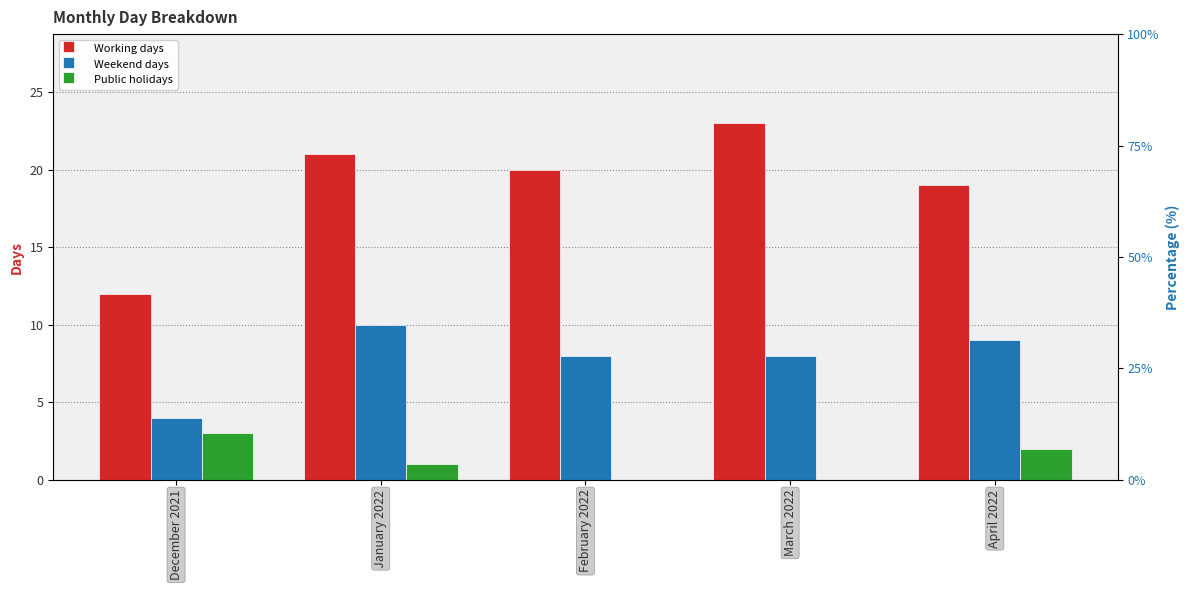

What is the difference between the highest and lowest values at January 2022?

20